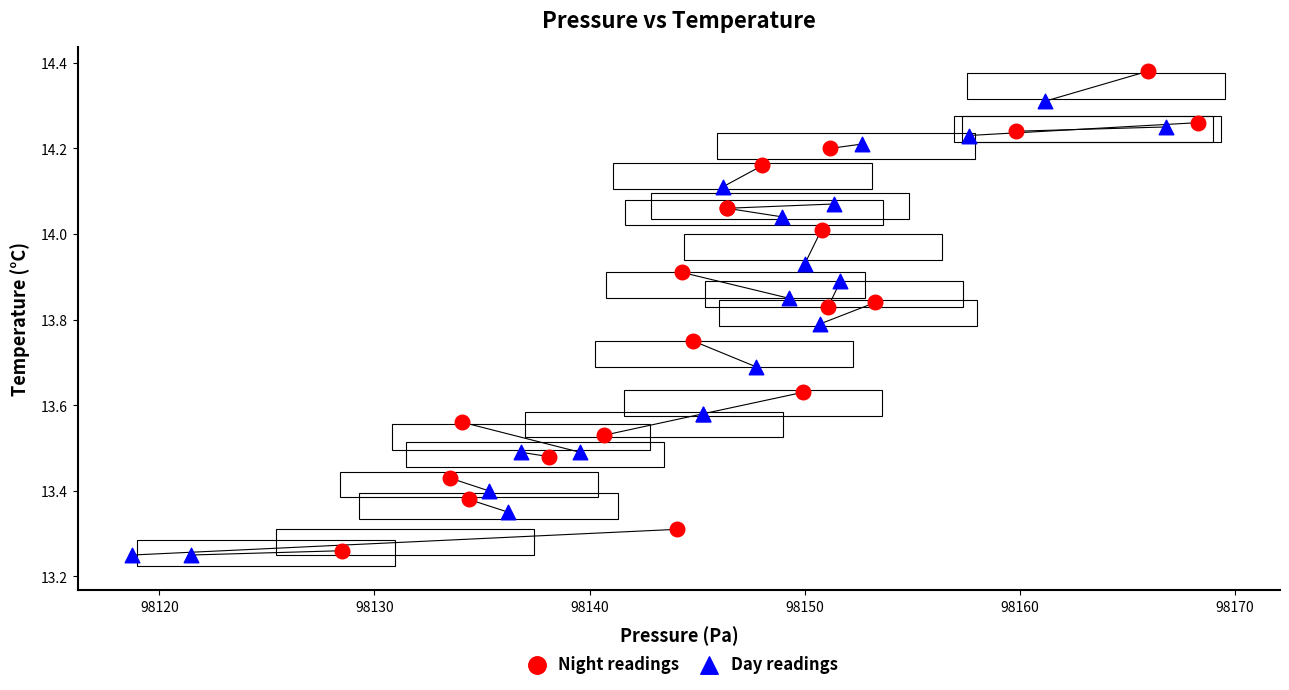

Which series reaches the maximum Y coordinate?

Night readings